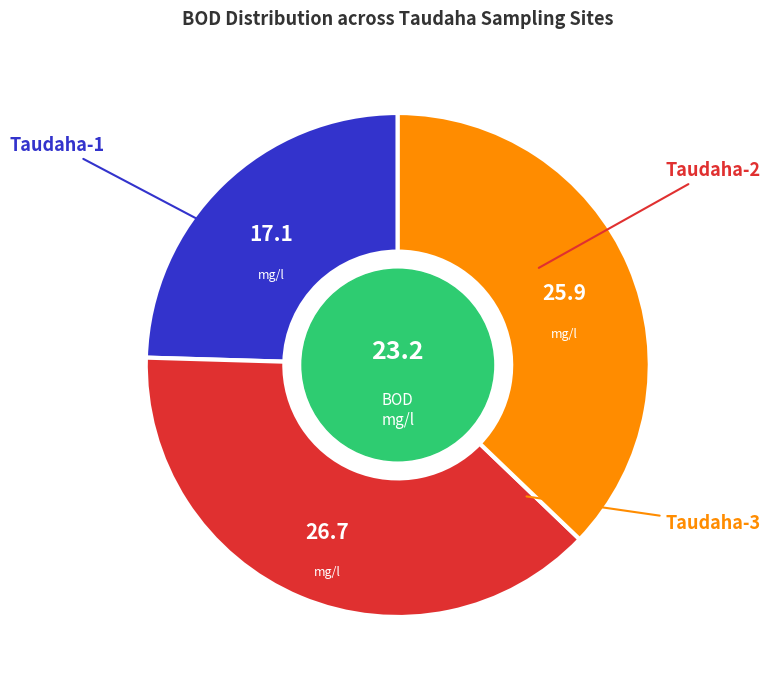

Count the number of slices in the pie.

3